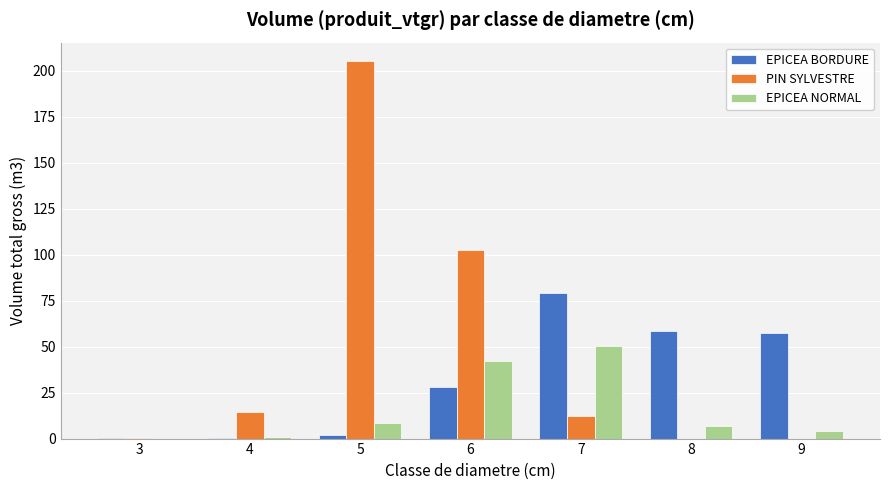

What is the total value across all series at 7?

141.7